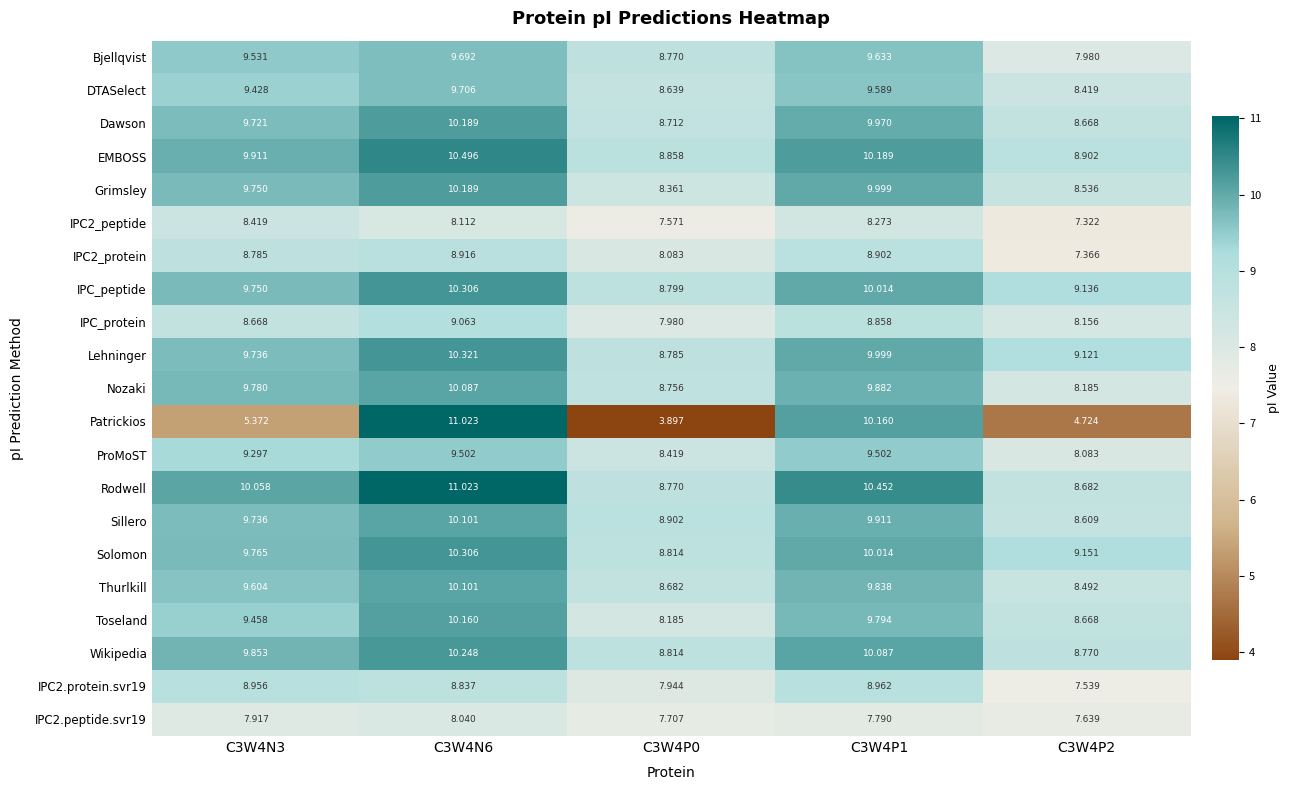

Is the value of Solomon at C3W4P2 greater than the value of IPC2_peptide at C3W4P2?

Yes